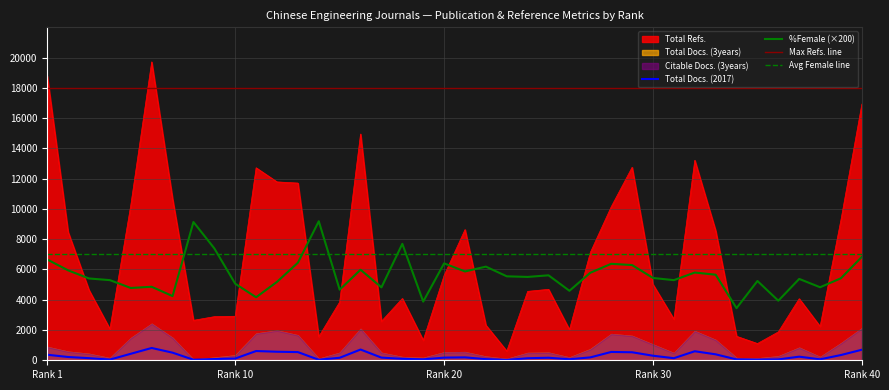

True or false: Total Docs. (2017) and %Female (×200) intersect in this chart.

False